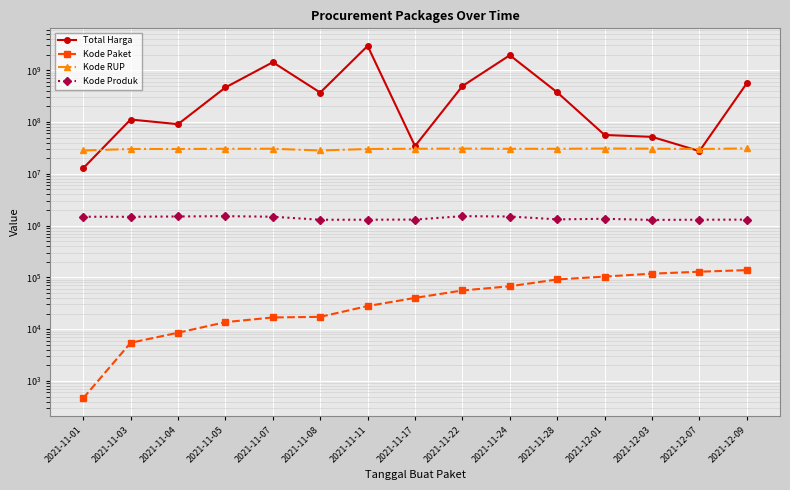

Reading right to left, extract all data points from this chart.

Total Harga: 559971000	27412000	51601000	56152800	373404000	1945326200	493000000	34292000	2938963240	369745000	1425867900	464002100	90672075	111661270	12787500
Kode Paket: 137876	128516	117783	103541	91101	67279	55826	40112	27891	17272	16823	13652	8530	5449	464
Kode RUP: 30852642	30089034	30527421	30745112	30363247	30352738	30636058	30416731	30089034	28171469	30428912	30372232	30089034	30089034	28171087
Kode Produk: 1302598	1297110	1286873	1350905	1318333	1495514	1519260	1305852	1297110	1294388	1481562	1519264	1498322	1477921	1479674